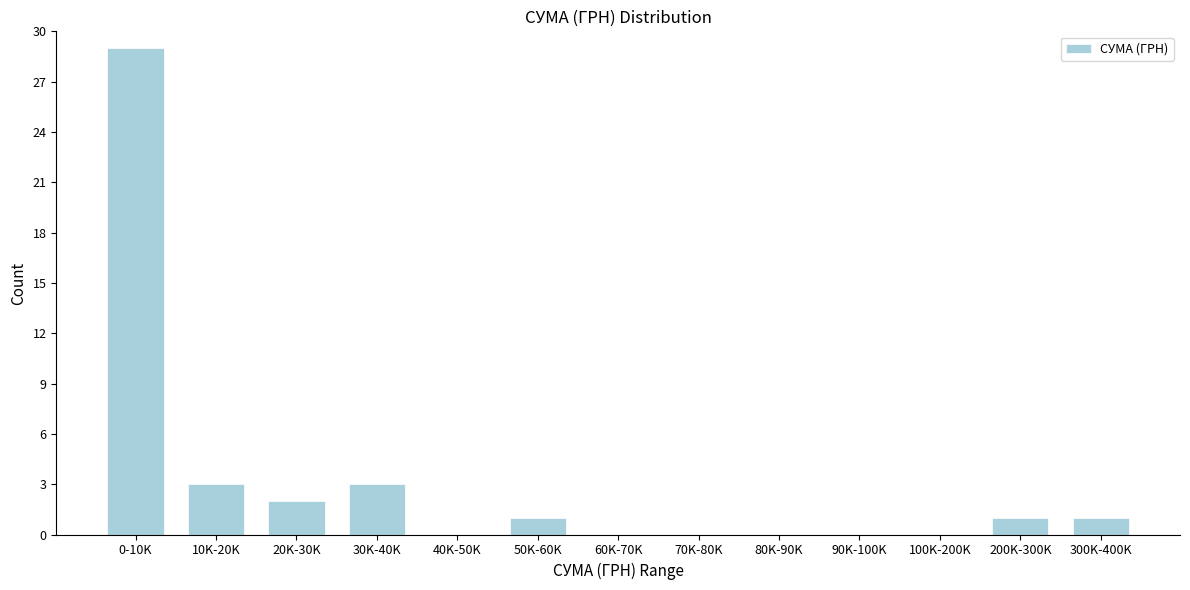

Reading left to right, transcribe all the data shown in this chart.

0-10K=29	10K-20K=3	20K-30K=2	30K-40K=3	40K-50K=0	50K-60K=1	60K-70K=0	70K-80K=0	80K-90K=0	90K-100K=0	100K-200K=0	200K-300K=1	300K-400K=1